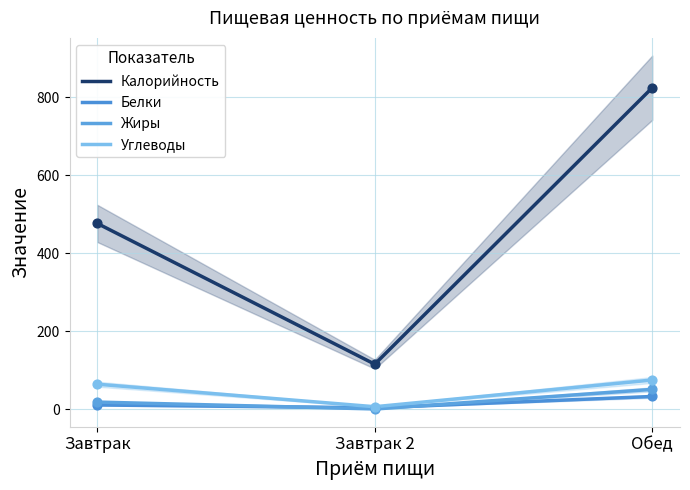

Is the value of Белки at Обед greater than the value of Углеводы at Обед?

No